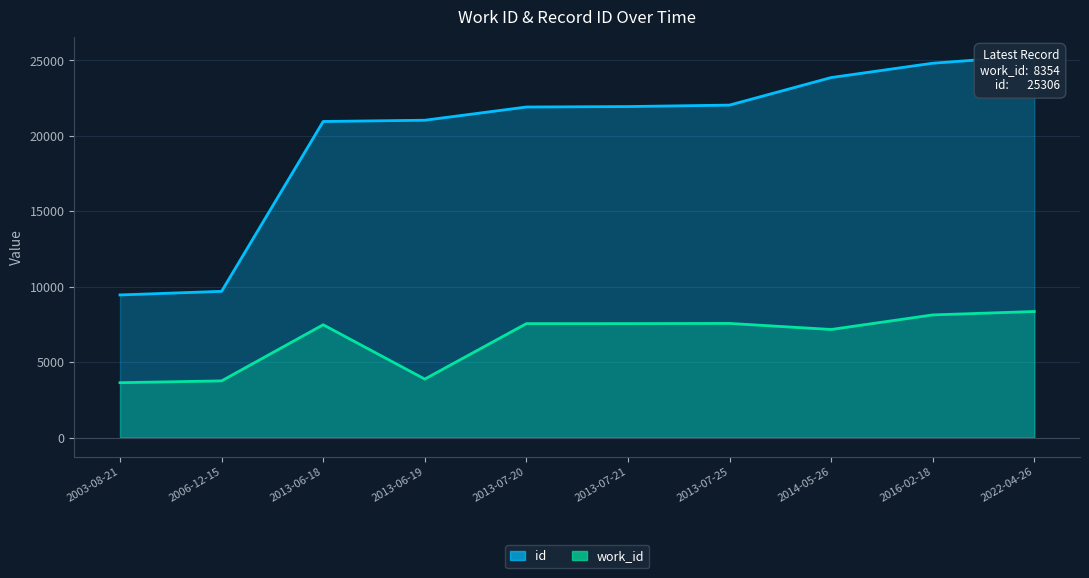

Between 2013-07-25 and 2013-07-20, which is larger?

2013-07-25